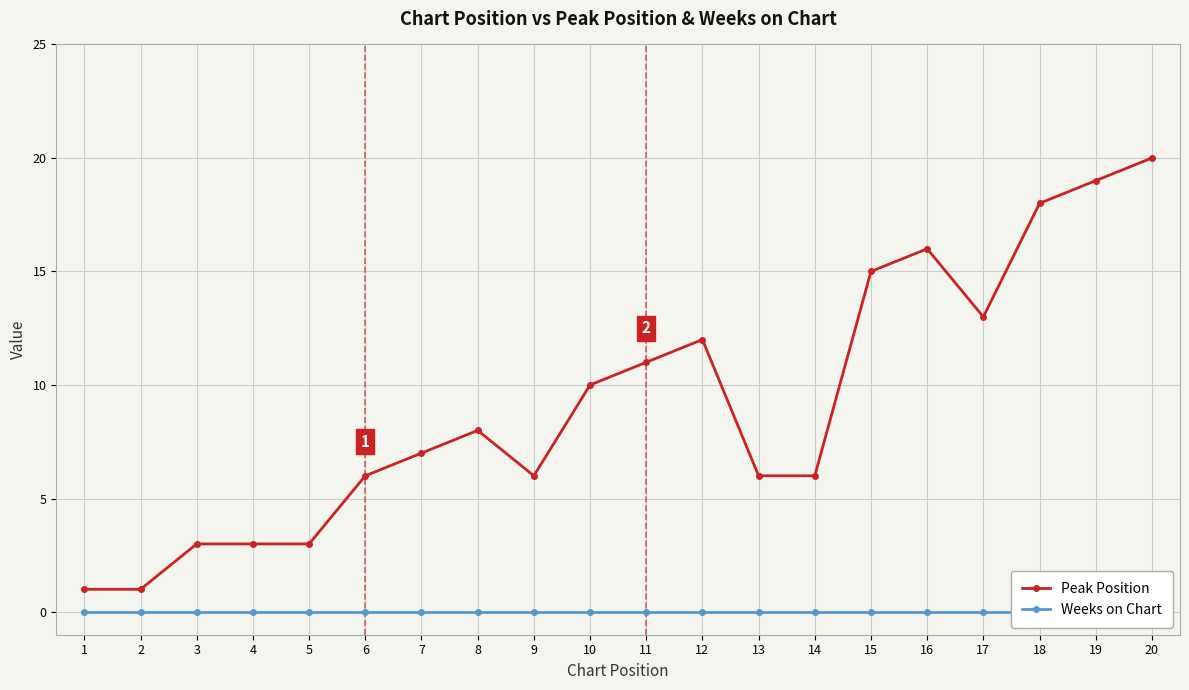

List the labels in order of Peak Position value, smallest first.

1, 2, 3, 4, 5, 6, 9, 13, 14, 7, 8, 10, 11, 12, 17, 15, 16, 18, 19, 20